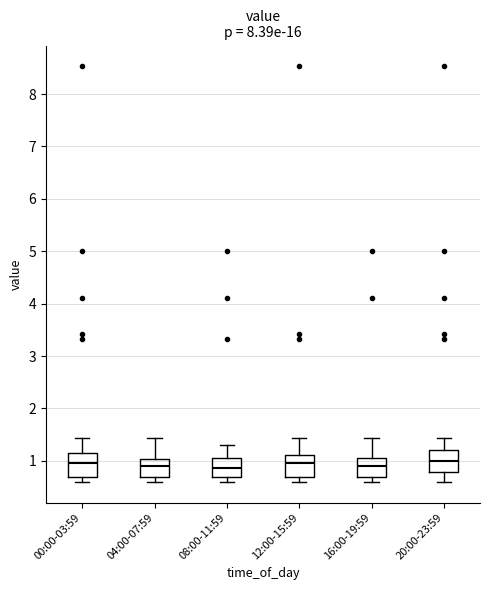

Reading left to right, read every box against the y-axis: the position of its median line, the range the box covers, and the ends of its whiskers. The values are not printed on the chart, so give them approximately, as read against the axis.

00:00-03:59: median 1.0, box 0.7 to 1.1, whiskers 0.6 to 1.4
04:00-07:59: median 0.9, box 0.7 to 1.0, whiskers 0.6 to 1.4
08:00-11:59: median 0.9, box 0.7 to 1.0, whiskers 0.6 to 1.3
12:00-15:59: median 1.0, box 0.7 to 1.1, whiskers 0.6 to 1.4
16:00-19:59: median 0.9, box 0.7 to 1.0, whiskers 0.6 to 1.4
20:00-23:59: median 1.0, box 0.8 to 1.2, whiskers 0.6 to 1.4